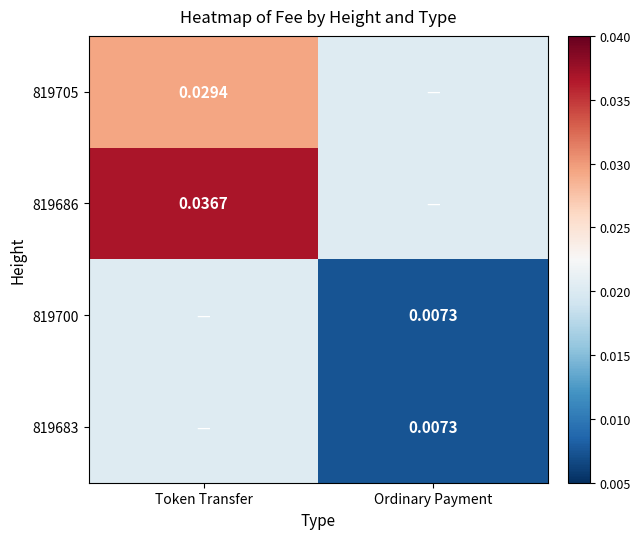

Rank the series at Ordinary Payment from lowest to highest value.

819700, 819683, 819705, 819686